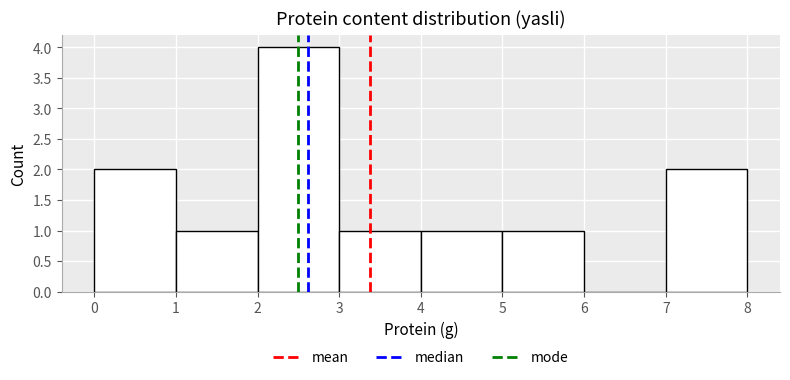

Which range on the x-axis has the tallest bar?

2 to 3